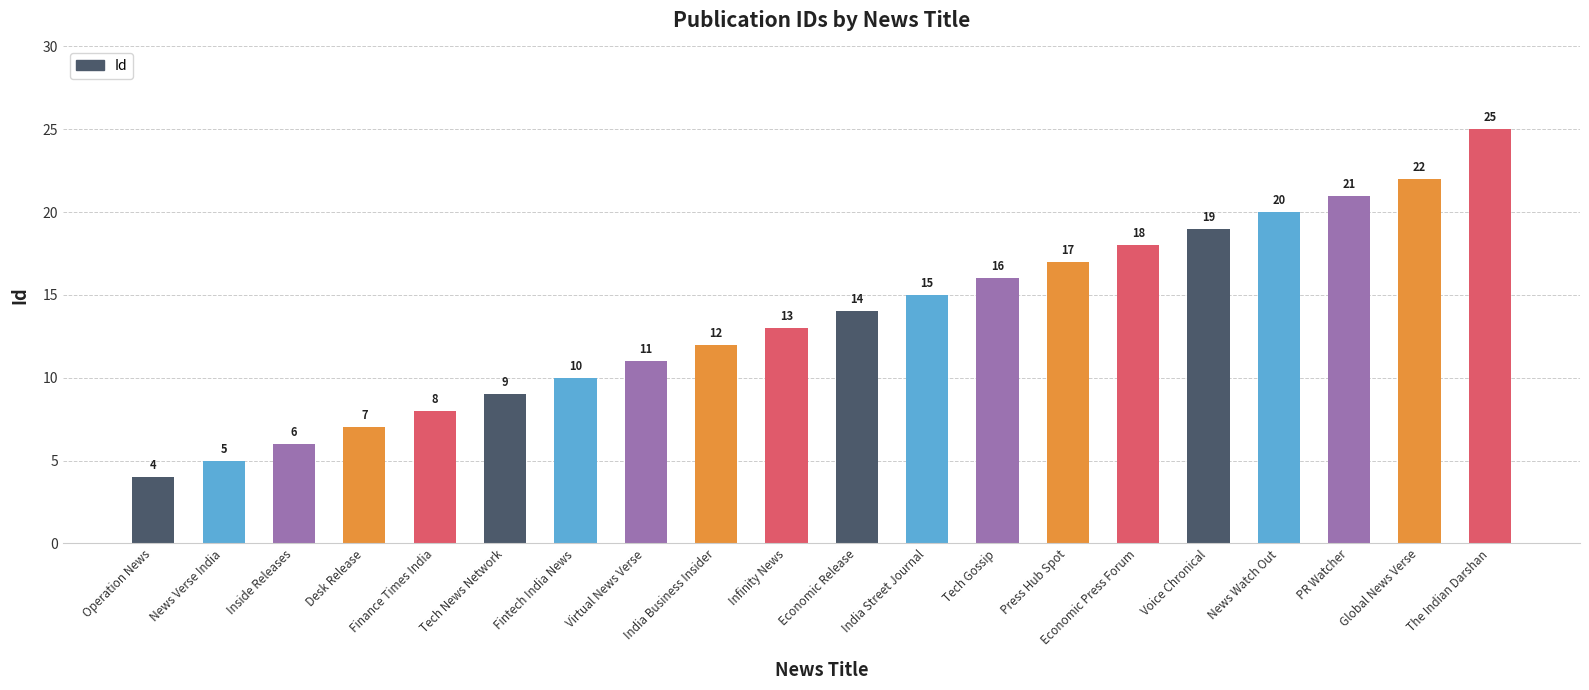

What is the difference between the values at News Verse India and Virtual News Verse?

6